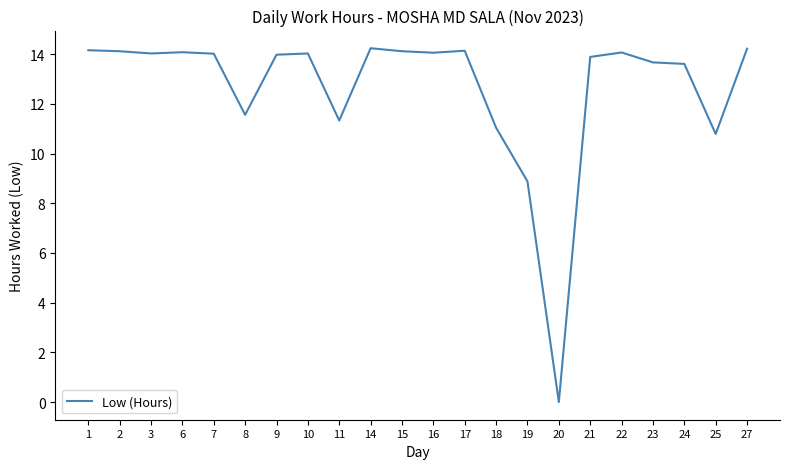

How many distinct data groups are displayed?

1